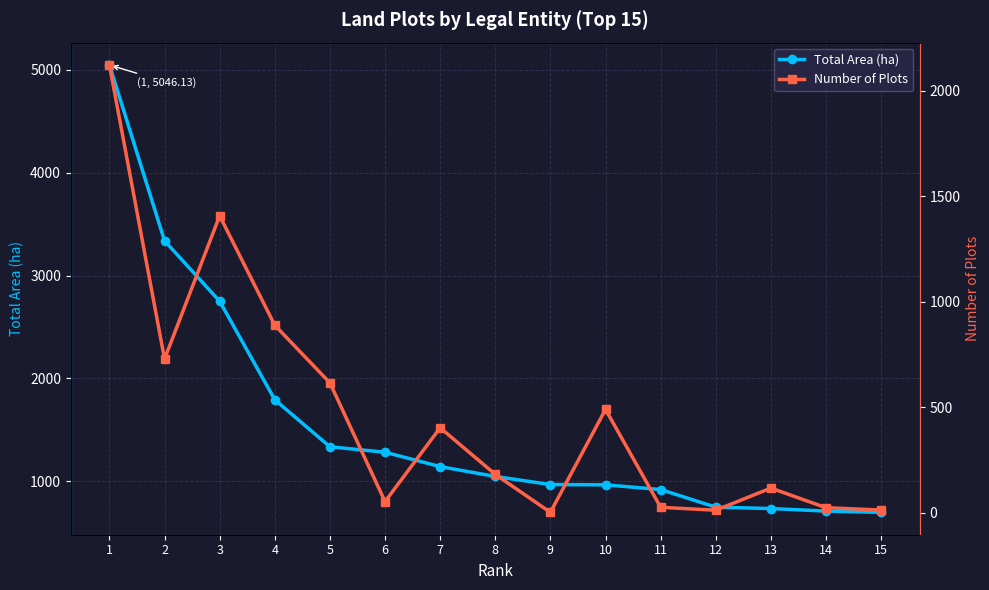

Between 12 and 10, which is larger?

10